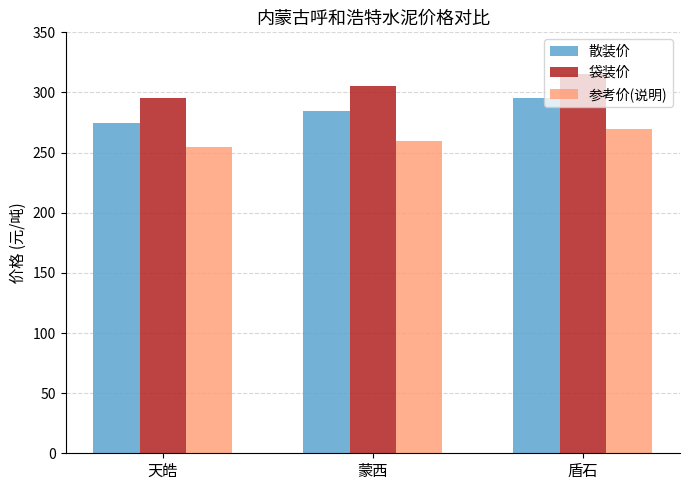

What position from the right is 盾石?

1